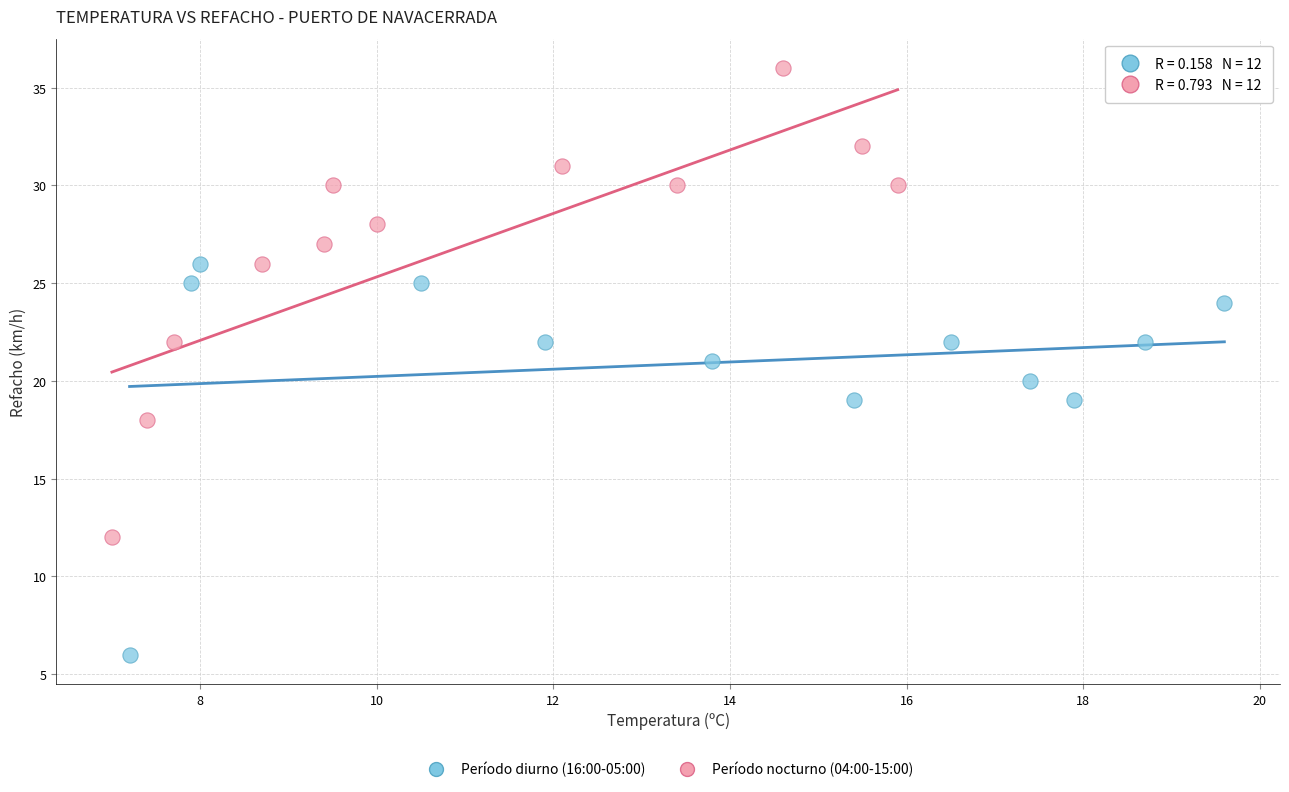

Which series has the widest spread of Y values?

Período nocturno (04:00-15:00)